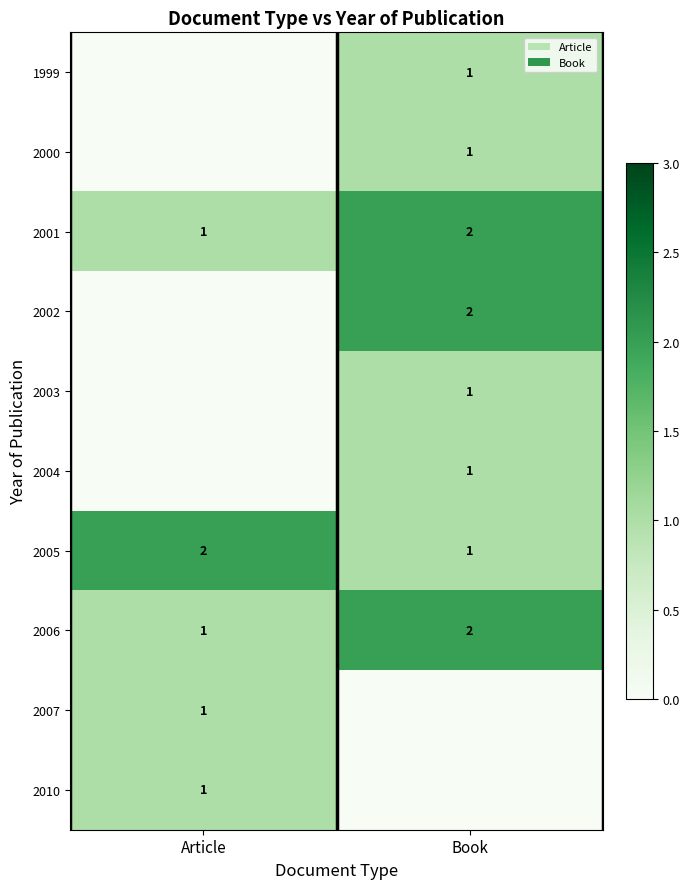

What is the difference between the highest and lowest values at Book?

2